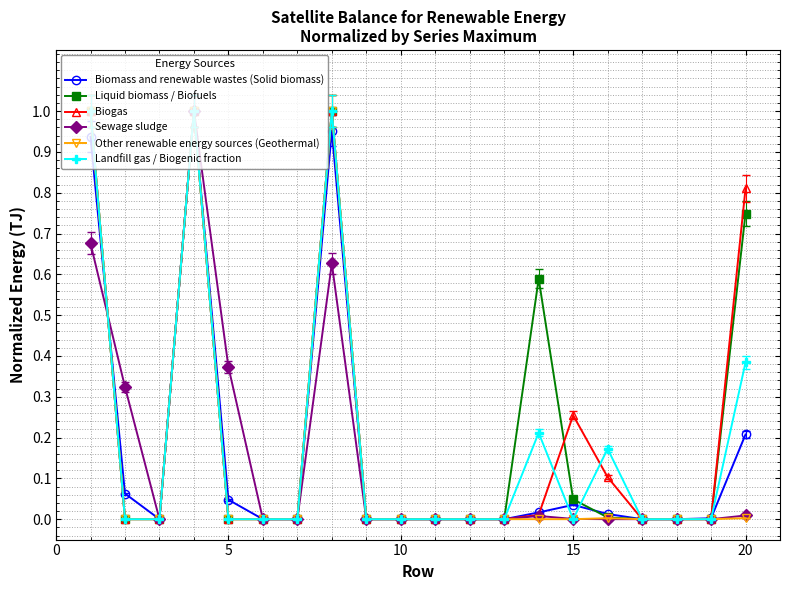

Does the chart display data point markers on the line(s)?

Yes